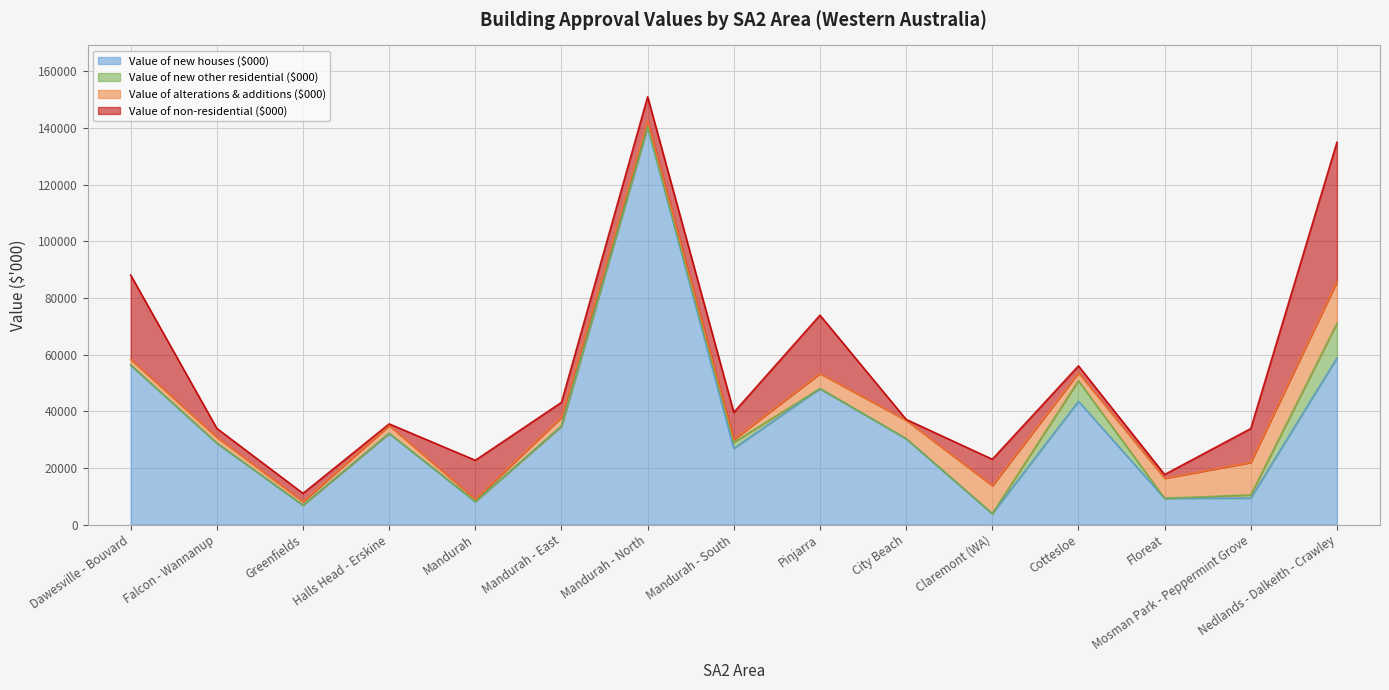

Rank the series by their maximum value, from lowest to highest.

Value of new other residential ($000), Value of alterations & additions ($000), Value of non-residential ($000), Value of new houses ($000)